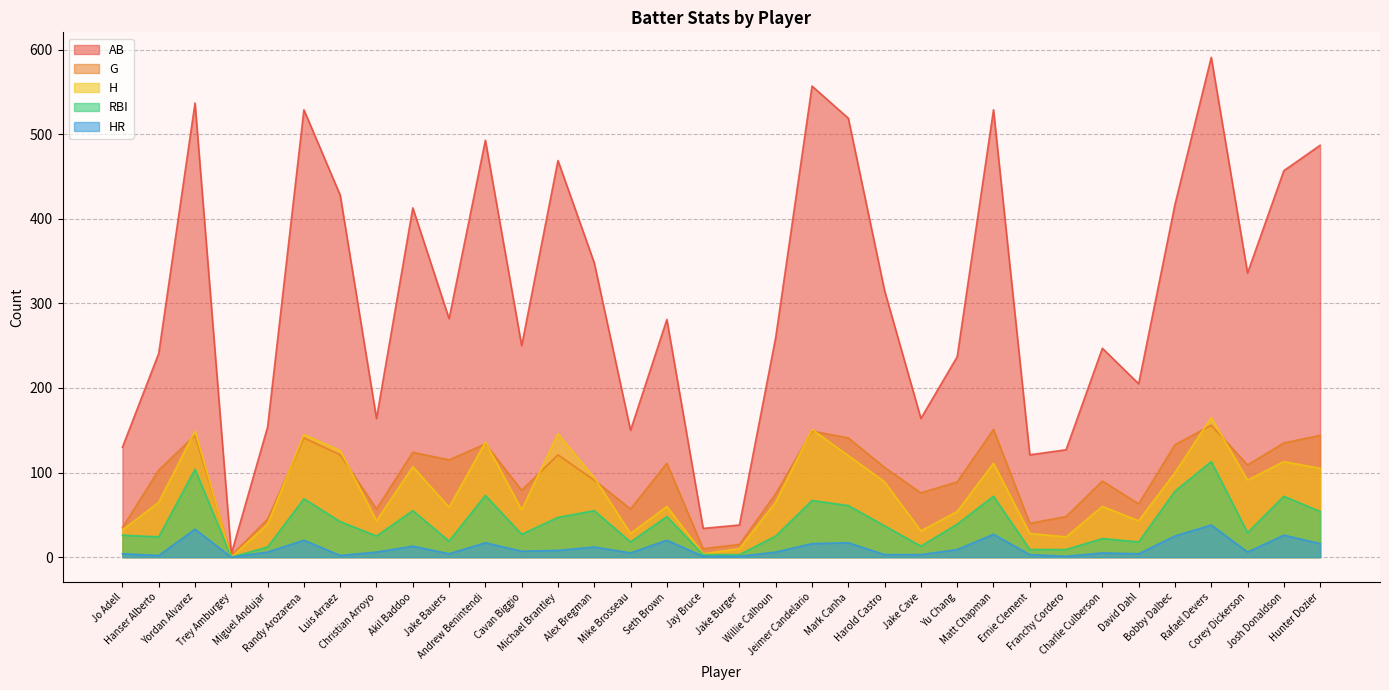

Between Willie Calhoun and Franchy Cordero, which series saw the biggest shift?

AB